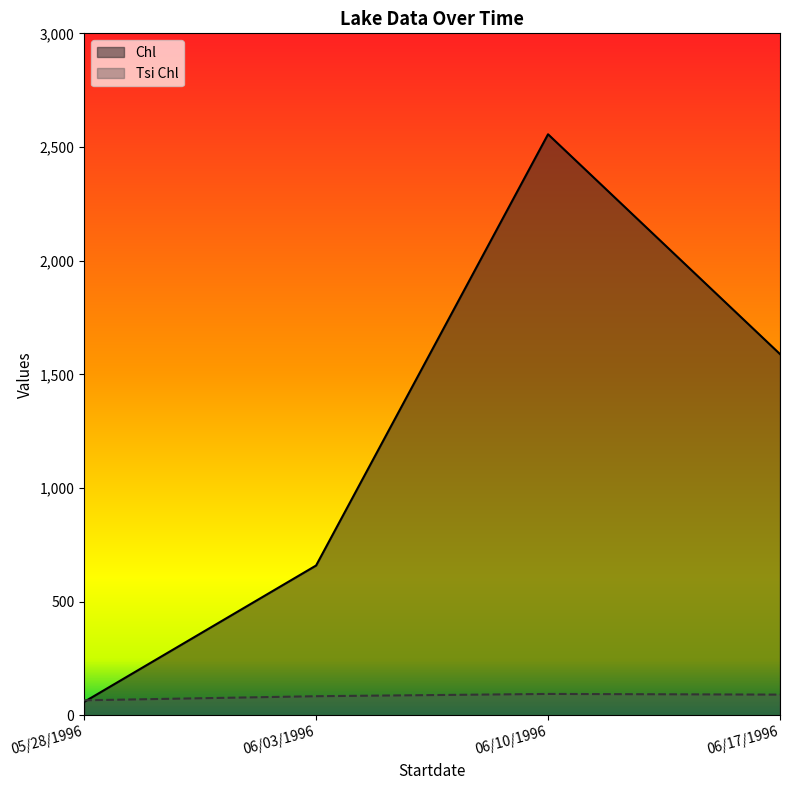

At which category does the chart reach its minimum across all series?

05/28/1996